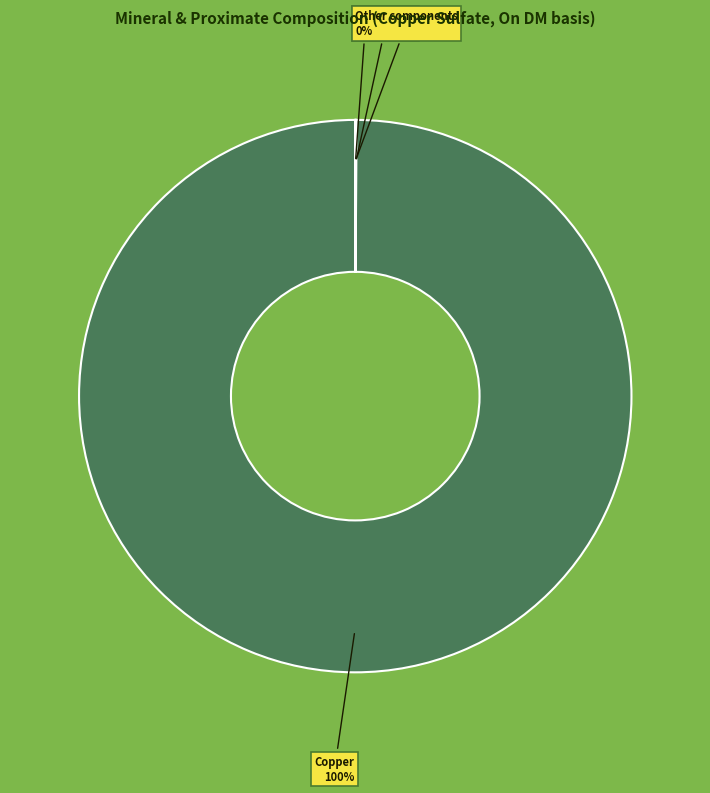

To the nearest percent, what is the difference between the largest and smallest slice percentages?

100%